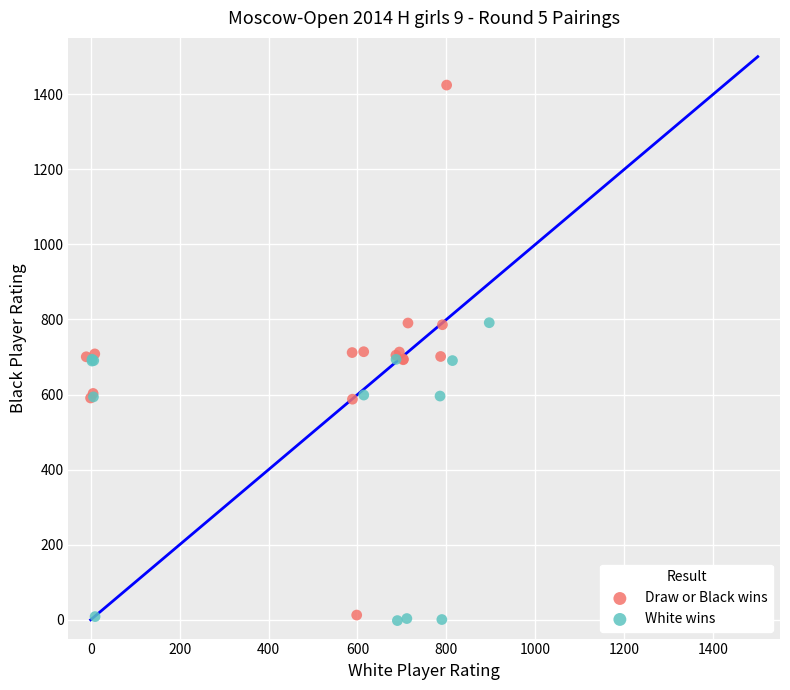

Which series has the largest Y range (max minus min)?

Draw or Black wins